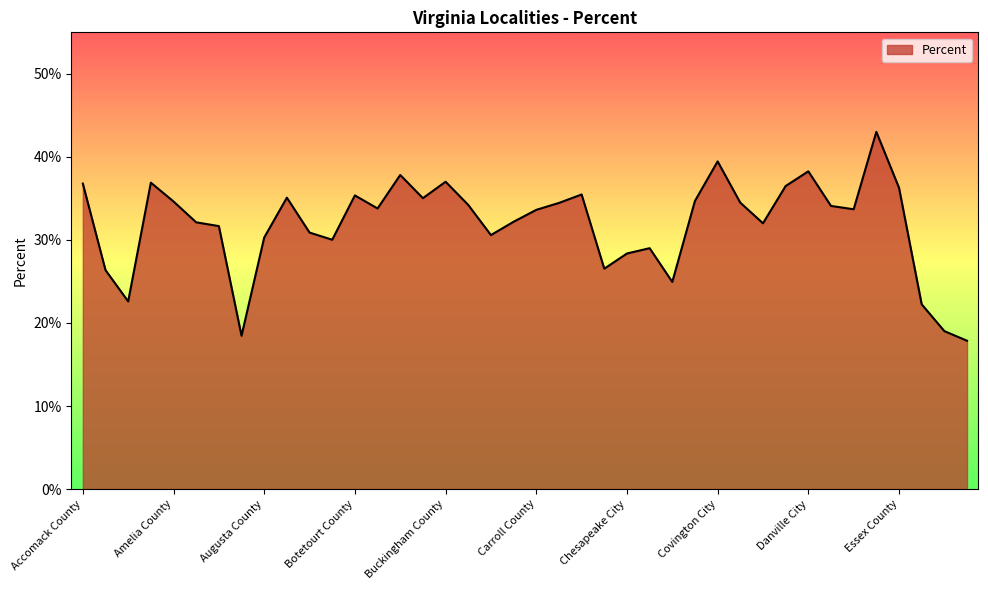

Is this an area chart (filled region under the line)?

Yes